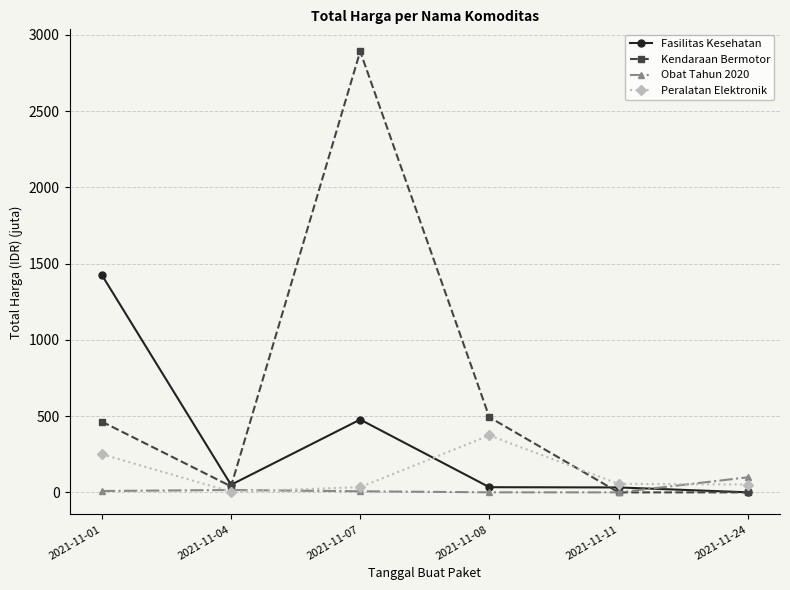

What is the sum of all Fasilitas Kesehatan values?

2020.2